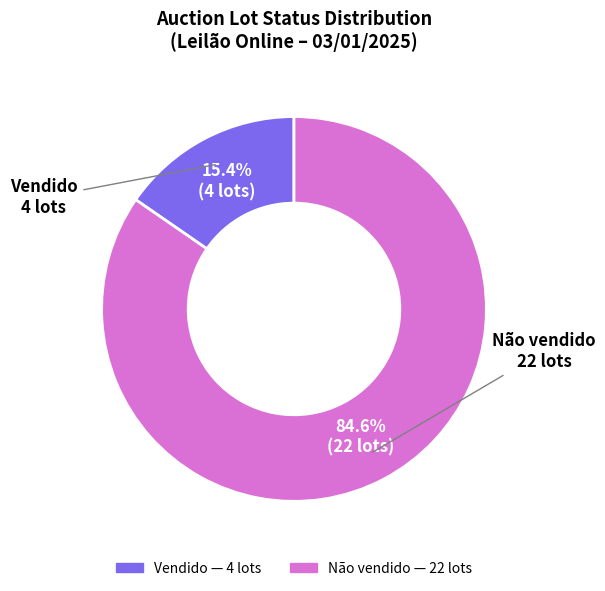

Which slice represents more than half of the pie?

Não vendido